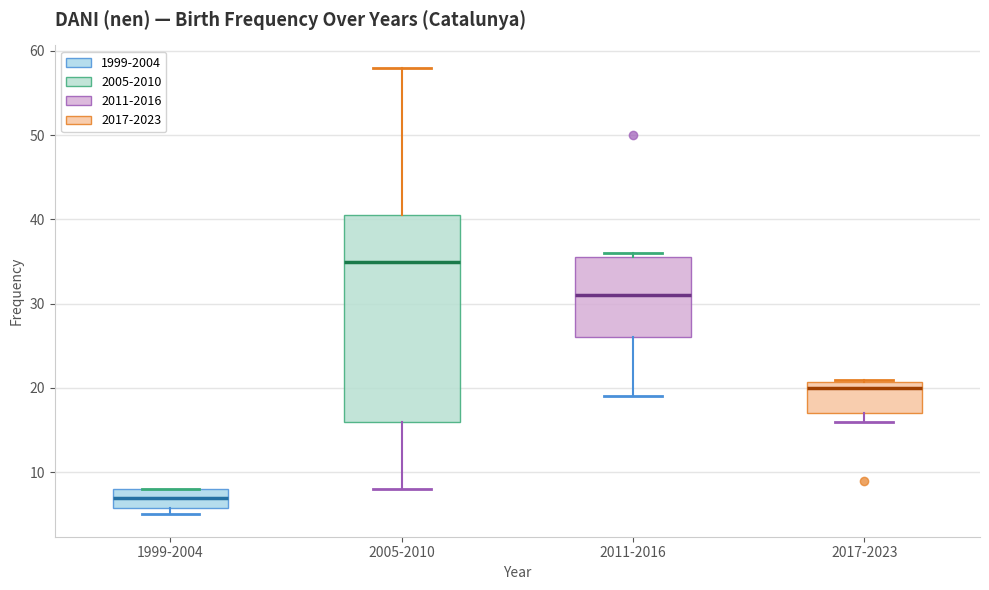

Where is the upper edge of the box for 1999-2004 on the y-axis? The values are not printed on the chart, so give them approximately, as read against the axis.

8